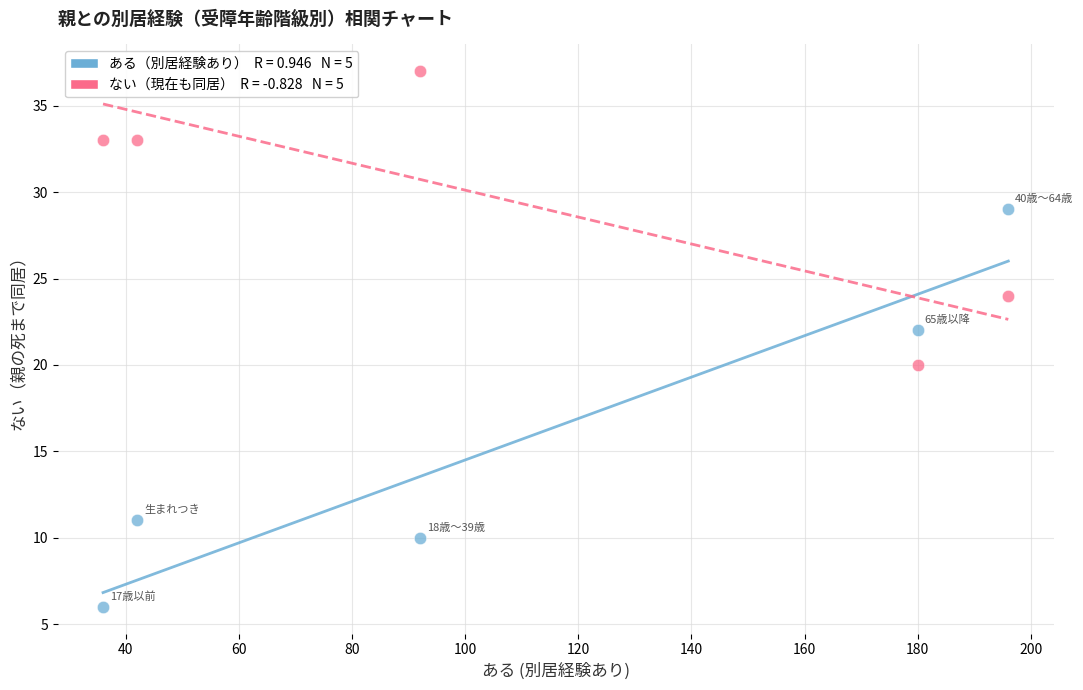

Across all data points, what is the range of Y values (max minus min)?

31